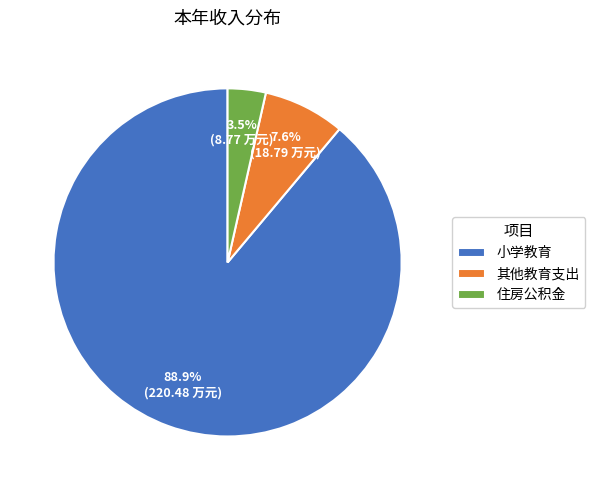

Is there a majority slice in this chart?

Yes